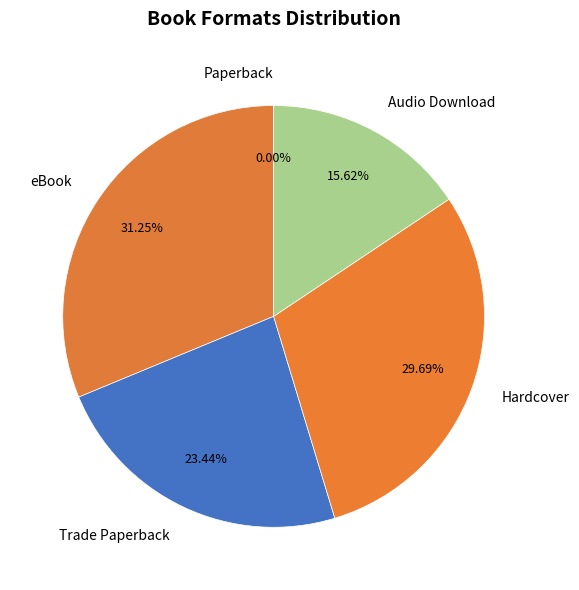

How many slices are in this pie chart?

5